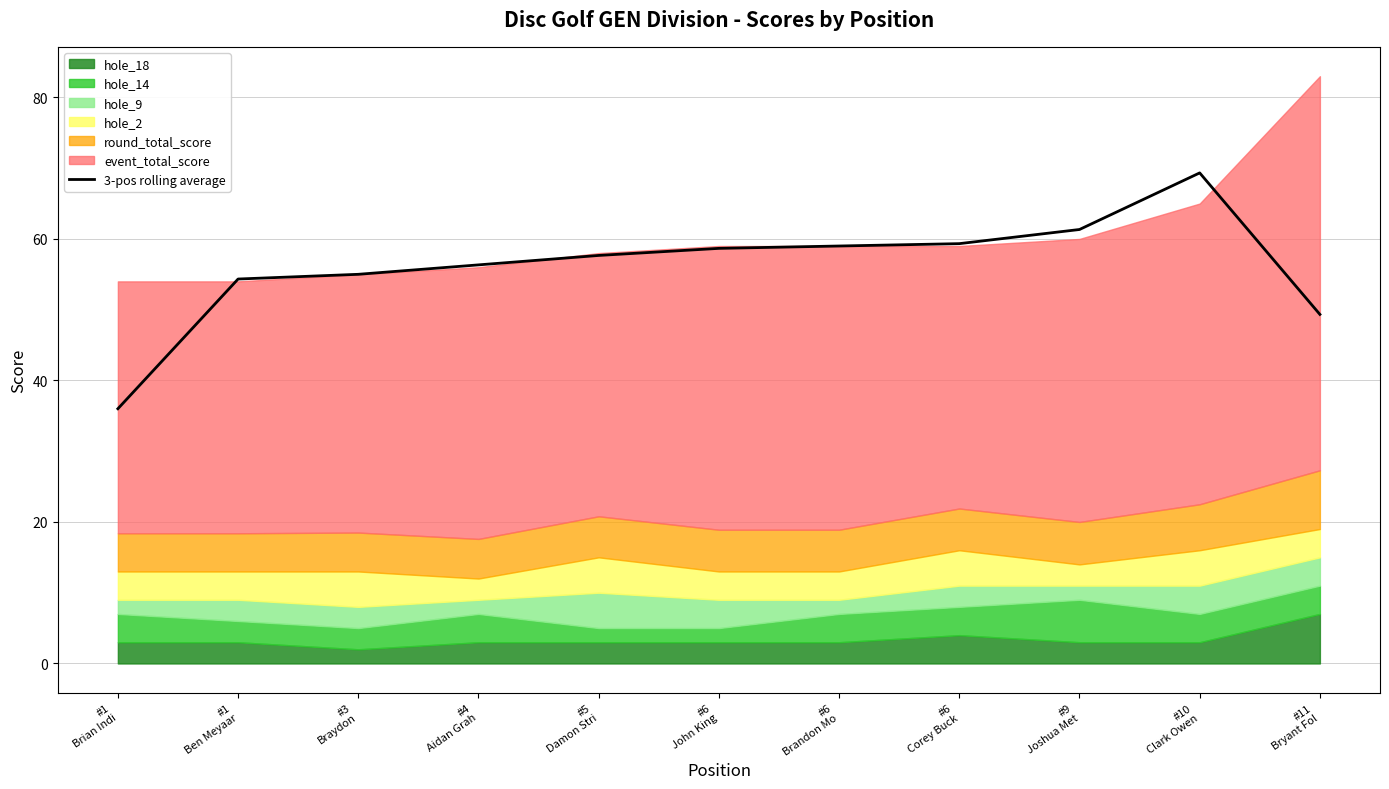

What is the difference between the maximum and second lowest values?

20.0